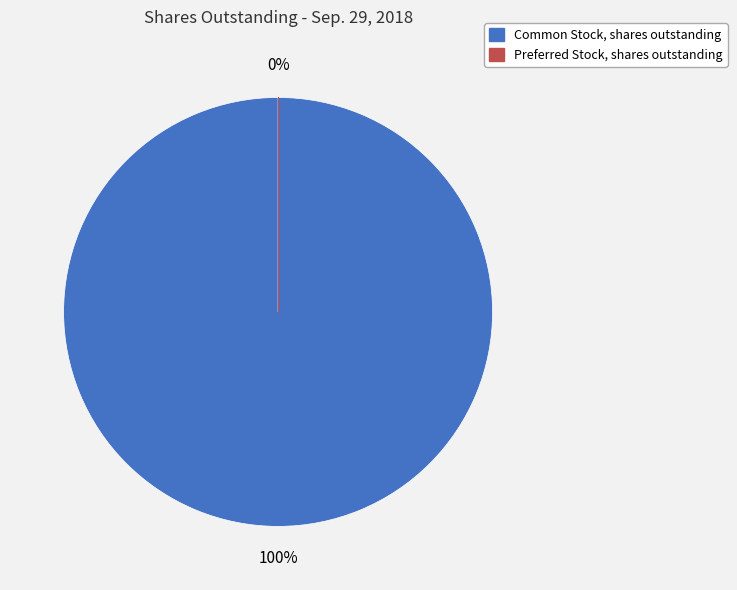

What is the smallest slice in the pie chart?

Preferred Stock, shares outstanding